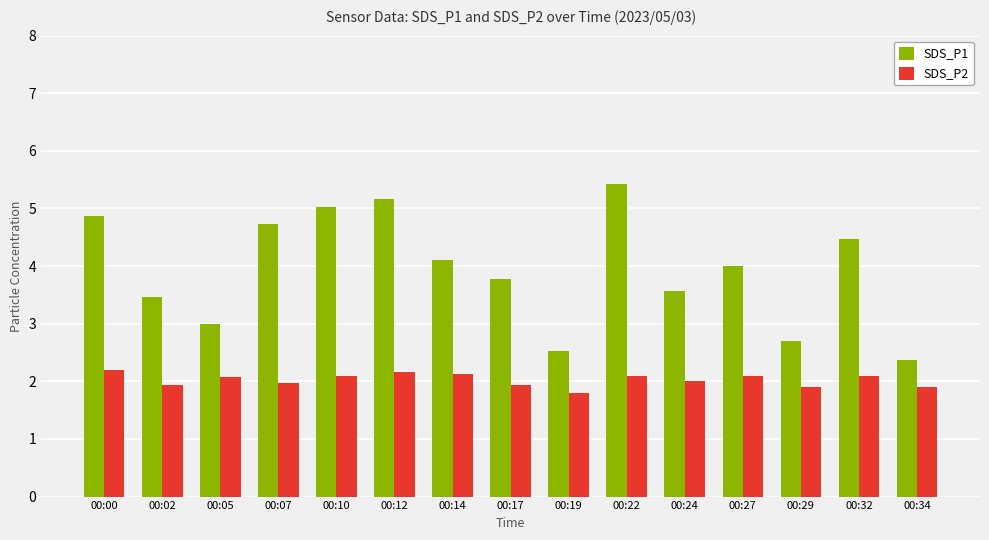

What is the difference between the maximum and minimum values in the SDS_P1 series?

3.1